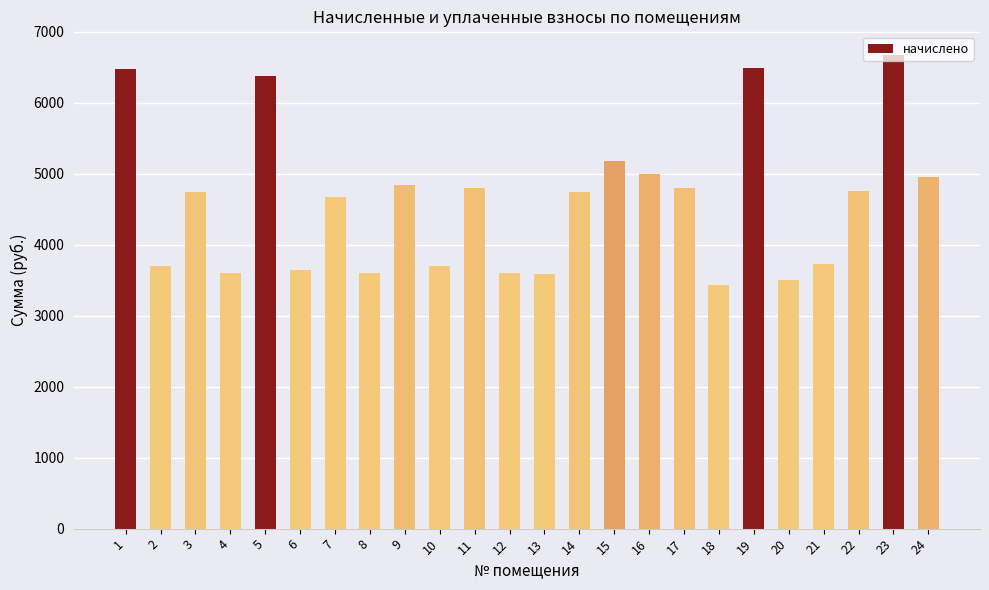

What is the difference between the values at 4 and 1?

2880.0